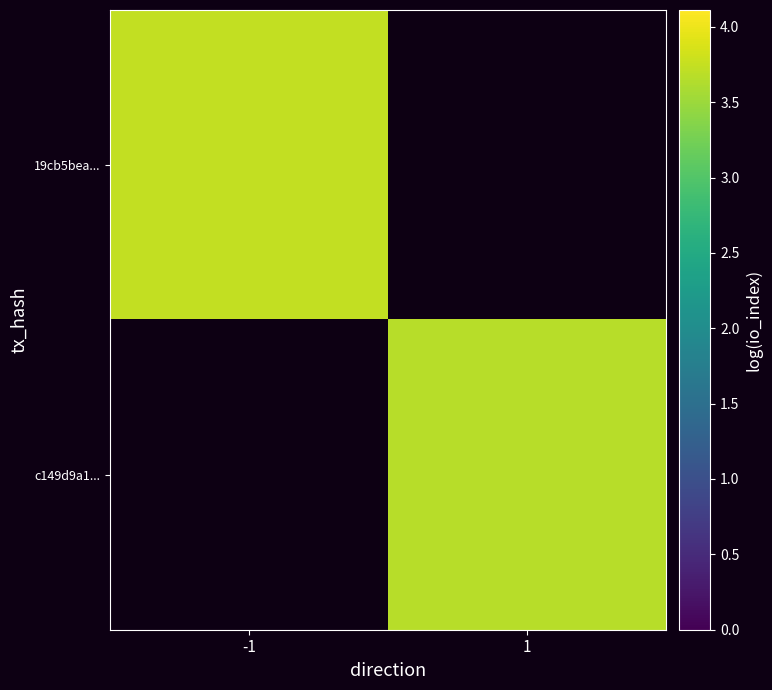

How many distinct data groups are displayed?

2